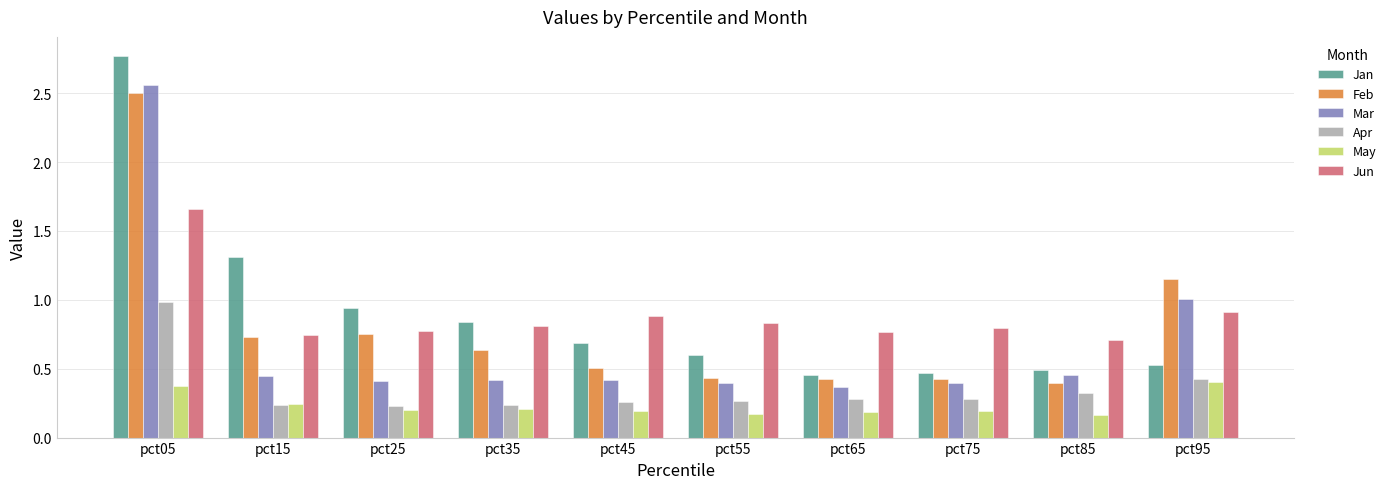

What are all the series names shown in the legend?

Jan, Feb, Mar, Apr, May, Jun